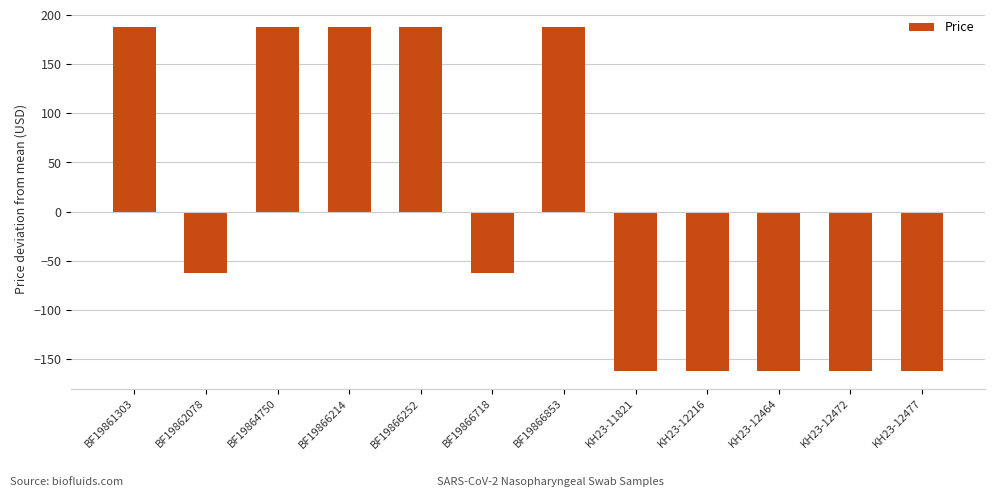

The value at KH23-12464 is -290.2. True or false?

False